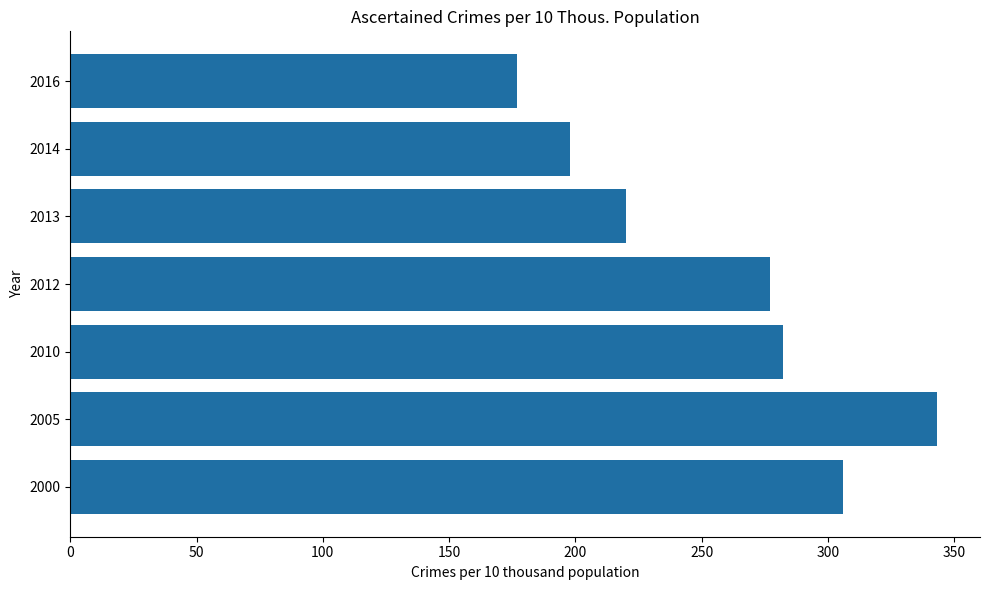

Which label corresponds to the smallest value in the chart?

2016